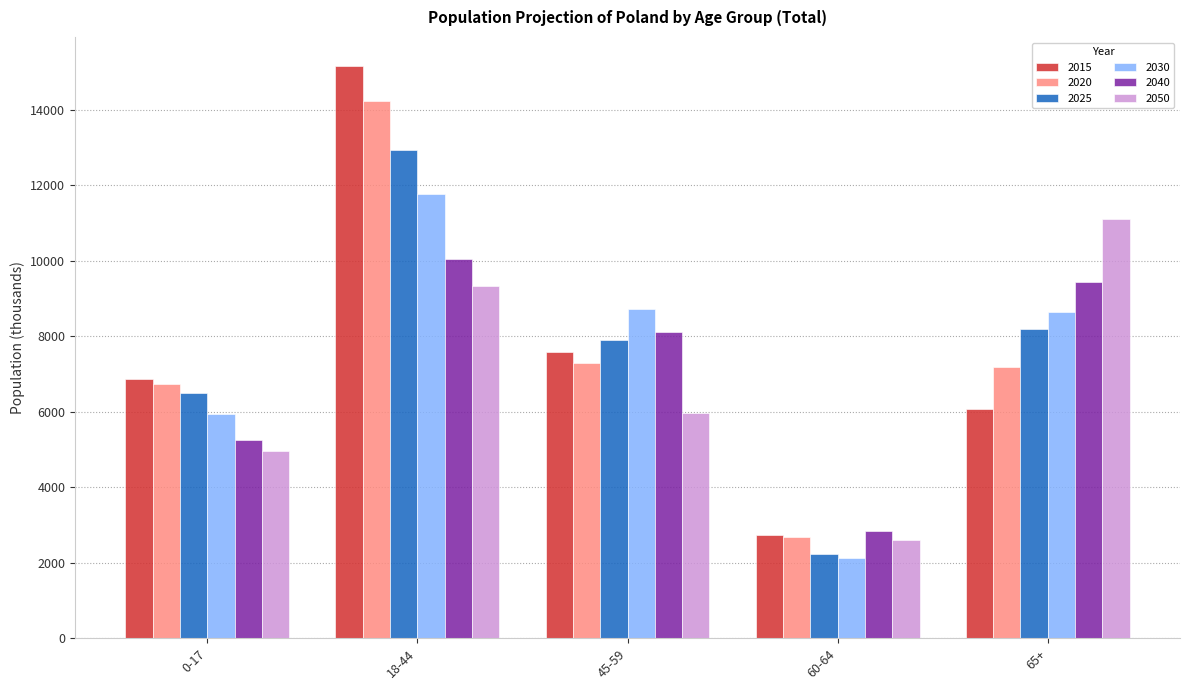

List the series in order of their peak value, highest first.

2015, 2020, 2025, 2030, 2050, 2040